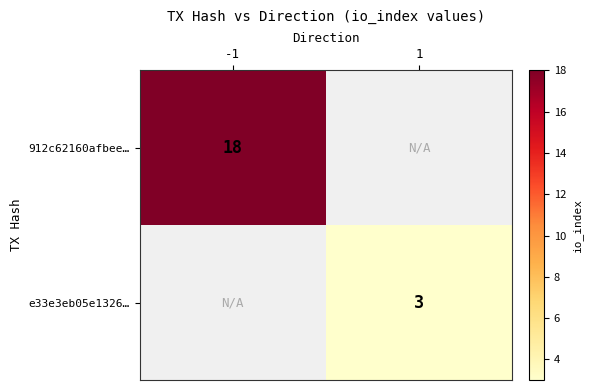

The value of 912c62160afbee… at -1 is 18. True or false?

True